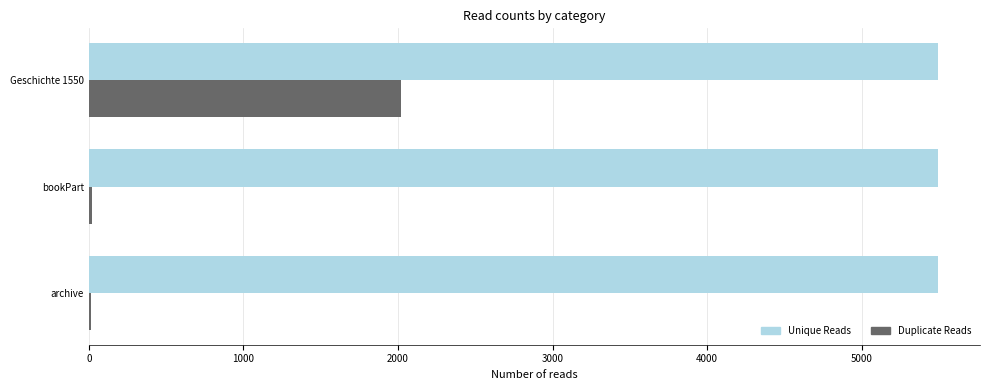

What is the maximum value for Duplicate Reads?

2018